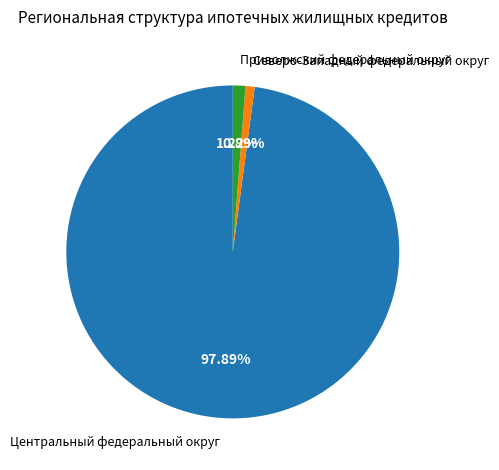

Does Северо-Западный федеральный округ represent more than half of the total?

No